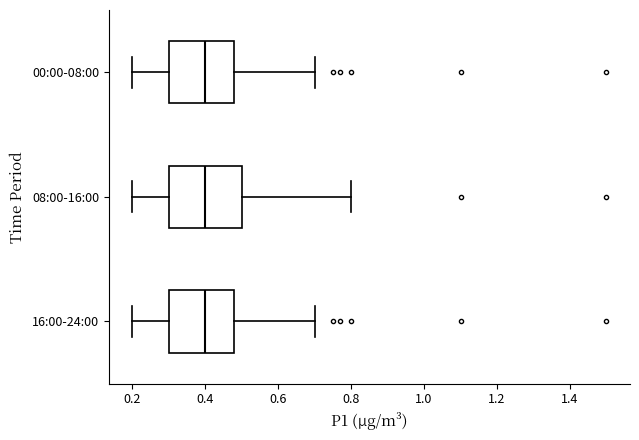

Reading bottom to top, transcribe this box plot: for each box, give where its median line is, the range the box spans, and where its two whiskers end, as read against the x-axis. The values are not printed on the chart, so give them approximately, as read against the axis.

16:00-24:00: median 0.40, box 0.30 to 0.48, whiskers 0.20 to 0.70
08:00-16:00: median 0.40, box 0.30 to 0.50, whiskers 0.20 to 0.80
00:00-08:00: median 0.40, box 0.30 to 0.48, whiskers 0.20 to 0.70